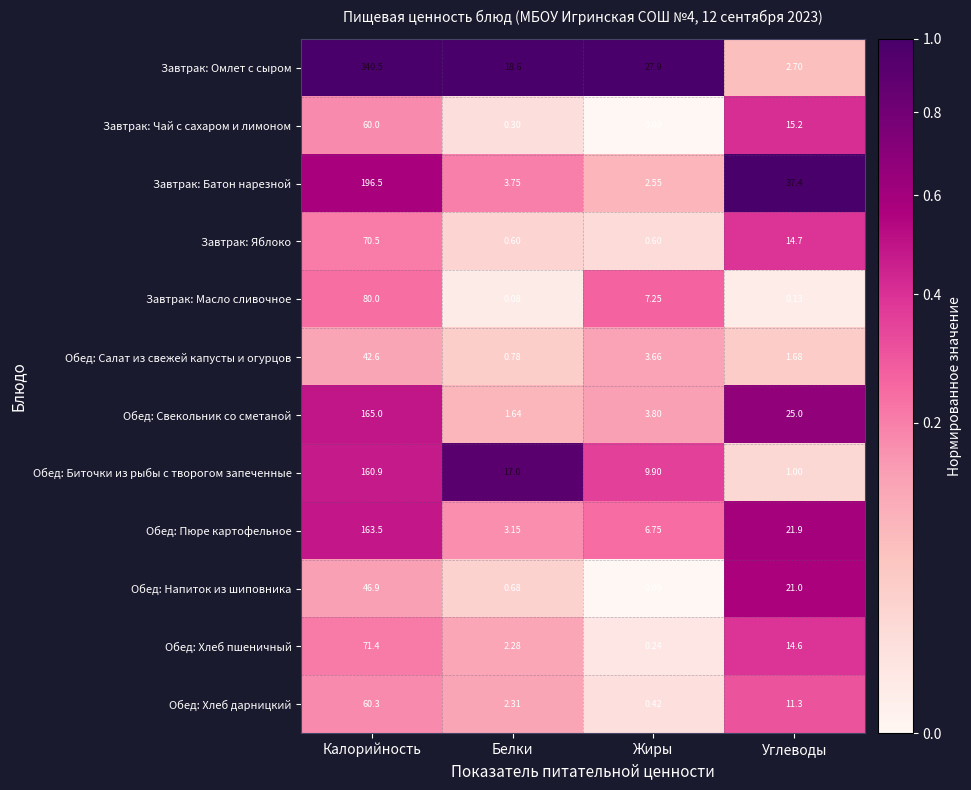

What is the spread (max minus min) of values at Углеводы?

37.3